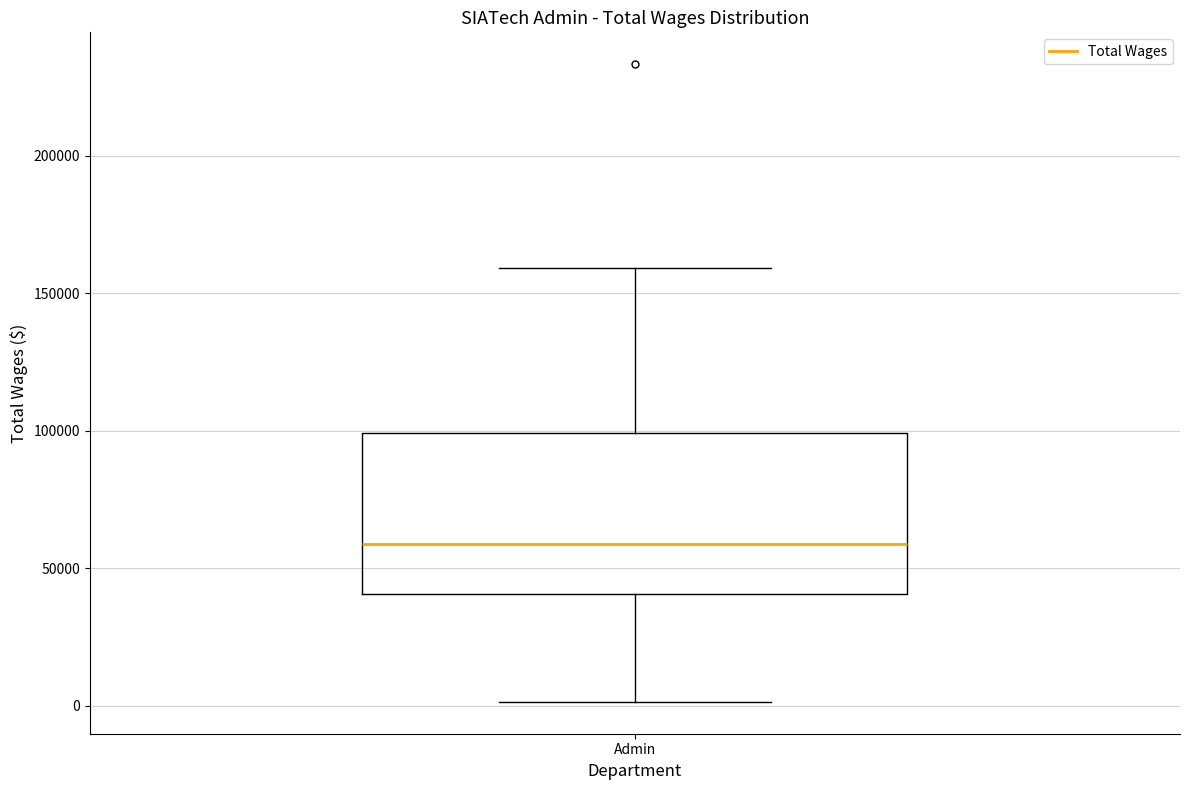

Where is the lower edge of the box for Admin on the y-axis? The values are not printed on the chart, so give them approximately, as read against the axis.

40000